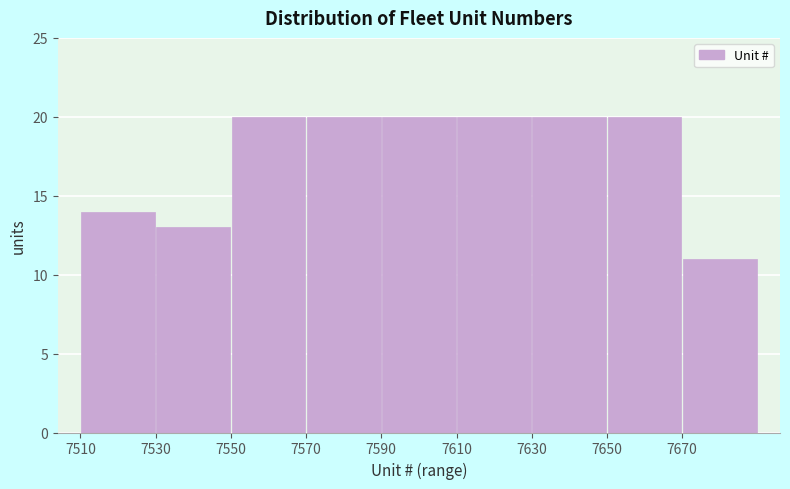

Reading left to right, transcribe this chart: for each bar, give the range it covers on the x-axis and its height. The values are not printed on the chart, so give them approximately, as read against the axis.

7510 to 7530: 14
7530 to 7550: 13
7550 to 7570: 20
7570 to 7590: 20
7590 to 7610: 20
7610 to 7630: 20
7630 to 7650: 20
7650 to 7670: 20
7670 to 7690: 11